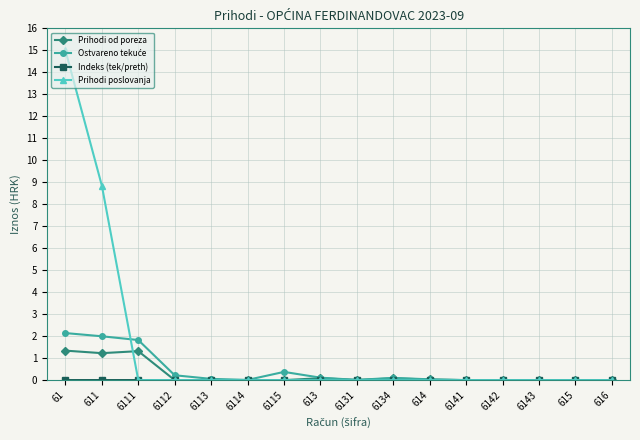

At which category is the sum across all series the highest?

61